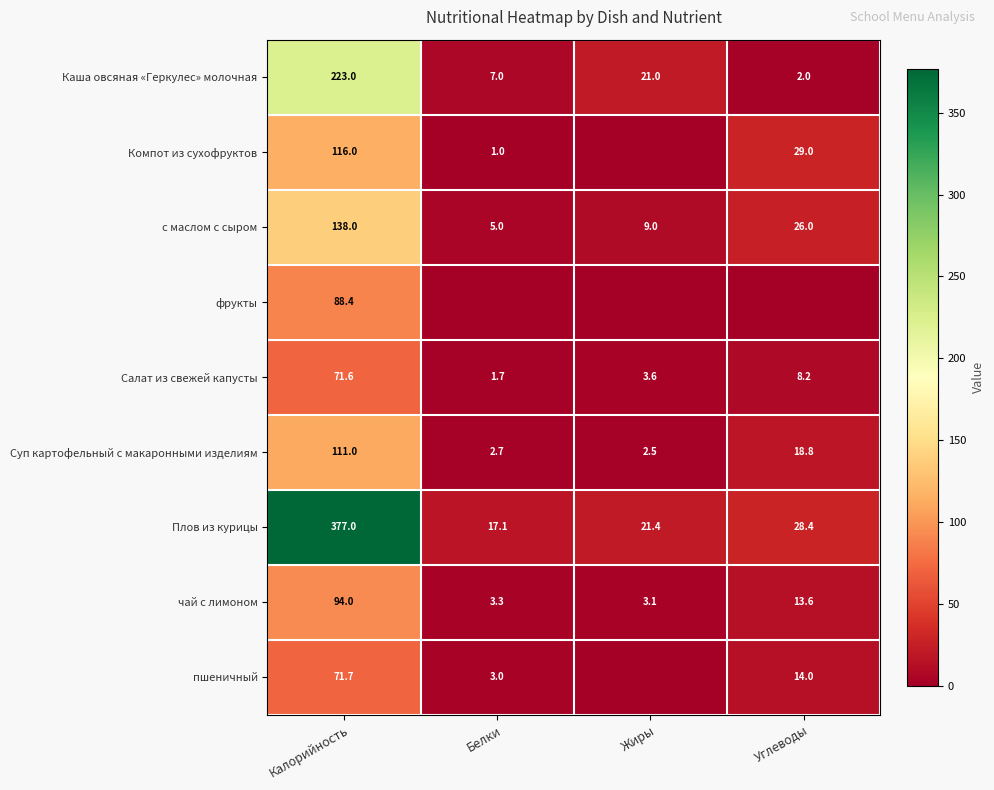

What is the maximum value for Плов из курицы?

377.0